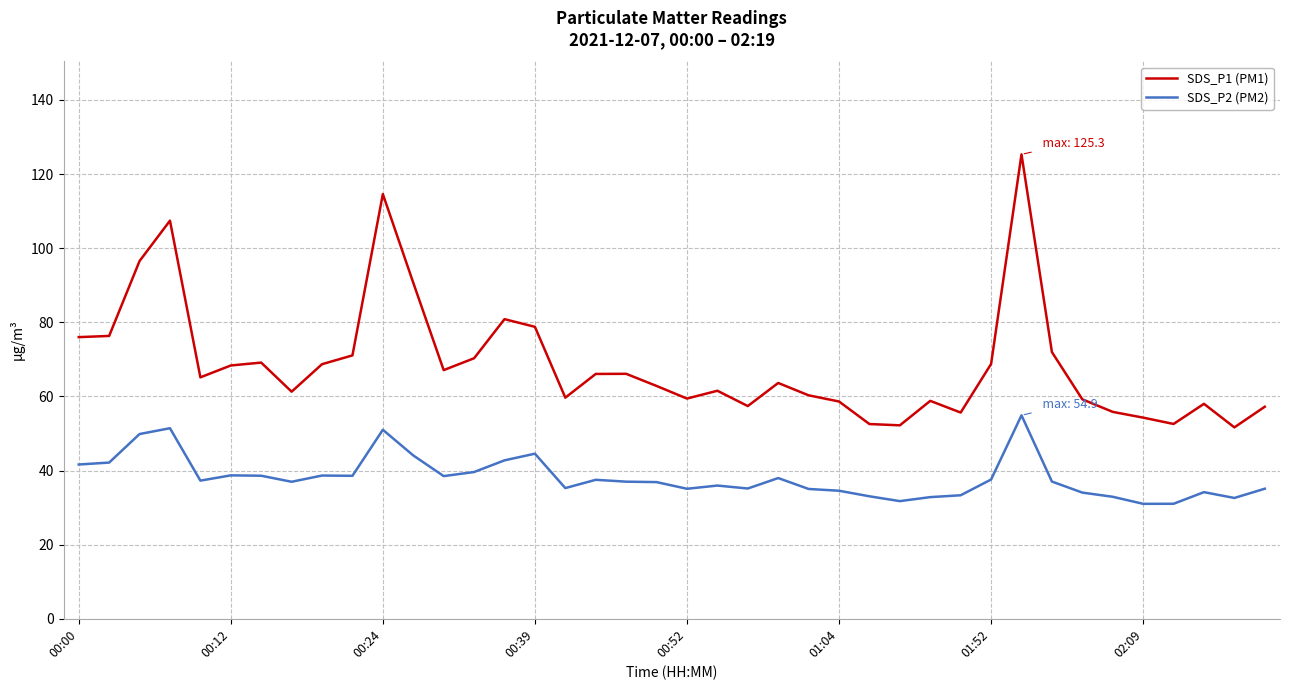

What is the average value of the SDS_P1 (PM1) series?

68.8